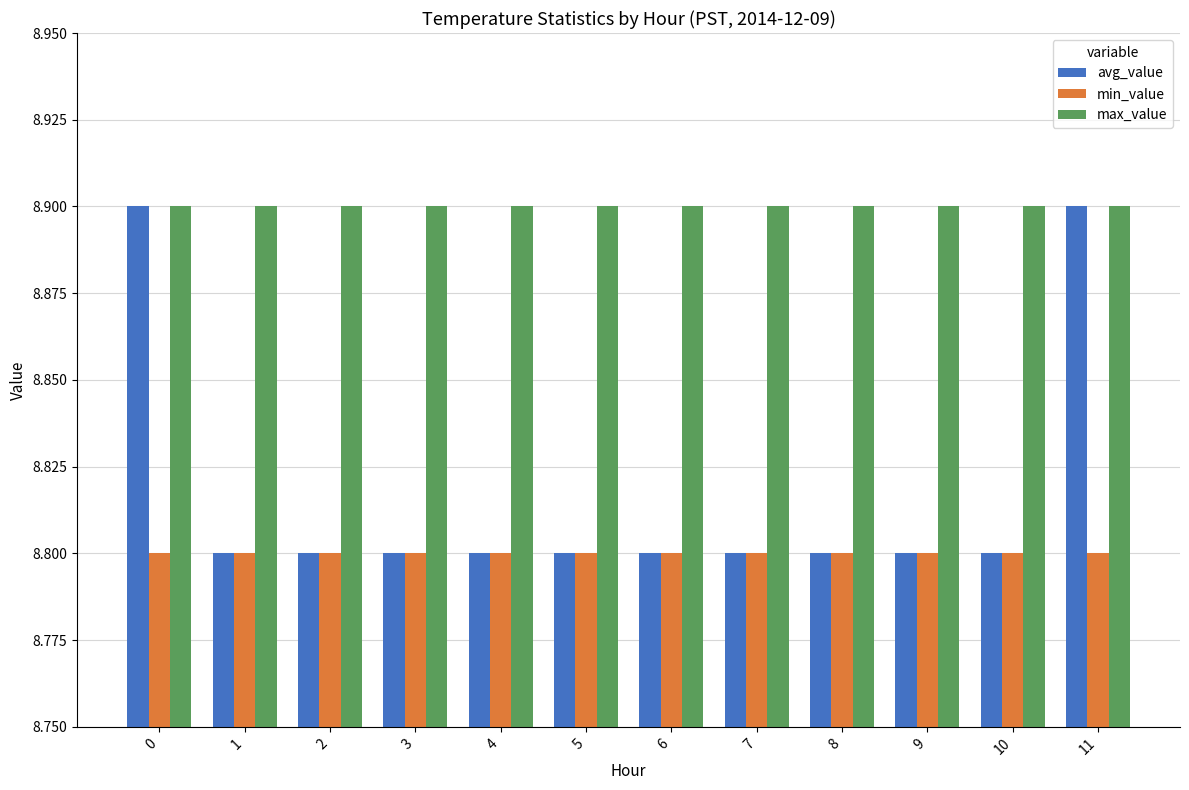

Reading left to right, list all the values displayed in this chart.

avg_value: 0=8.9	1=8.8	2=8.8	3=8.8	4=8.8	5=8.8	6=8.8	7=8.8	8=8.8	9=8.8	10=8.8	11=8.9
min_value: 0=8.8	1=8.8	2=8.8	3=8.8	4=8.8	5=8.8	6=8.8	7=8.8	8=8.8	9=8.8	10=8.8	11=8.8
max_value: 0=8.9	1=8.9	2=8.9	3=8.9	4=8.9	5=8.9	6=8.9	7=8.9	8=8.9	9=8.9	10=8.9	11=8.9